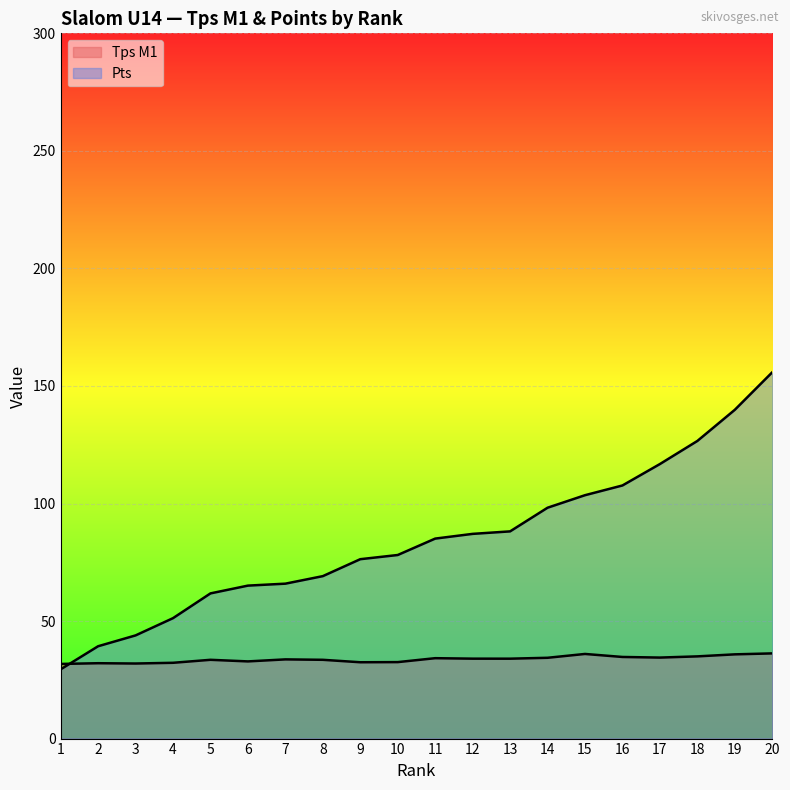

Rank the categories by Pts value from lowest to highest.

1, 2, 3, 4, 5, 6, 7, 8, 9, 10, 11, 12, 13, 14, 15, 16, 17, 18, 19, 20